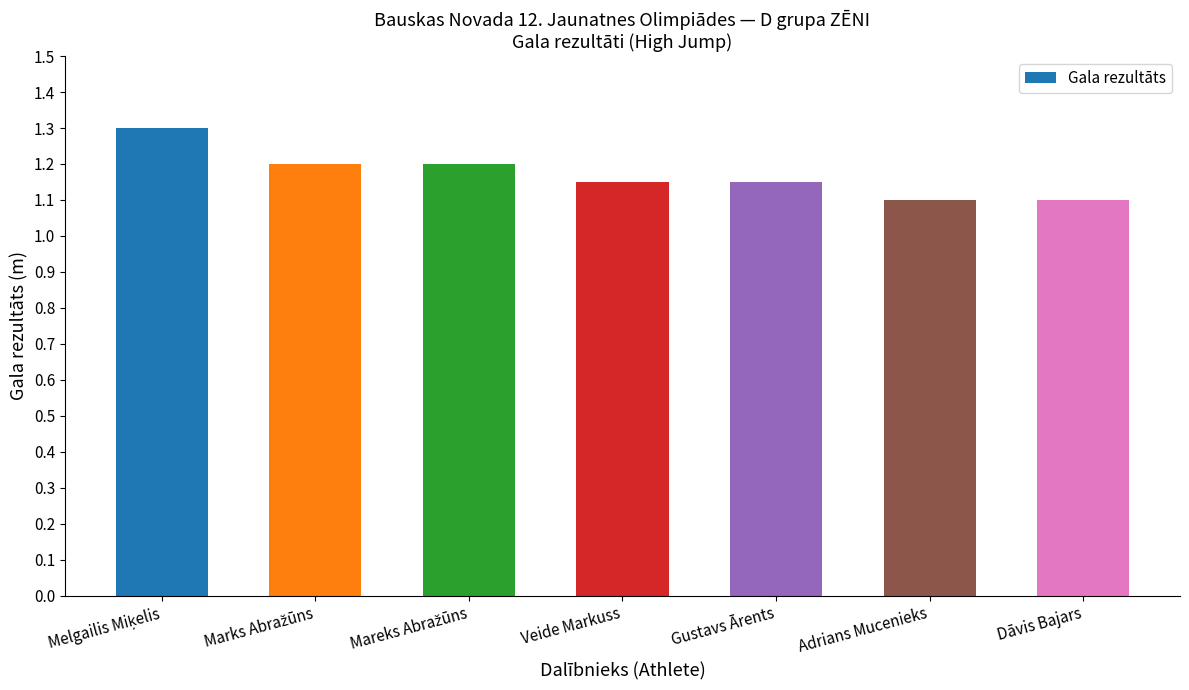

What is the value of the 3rd bar from the left?

1.2